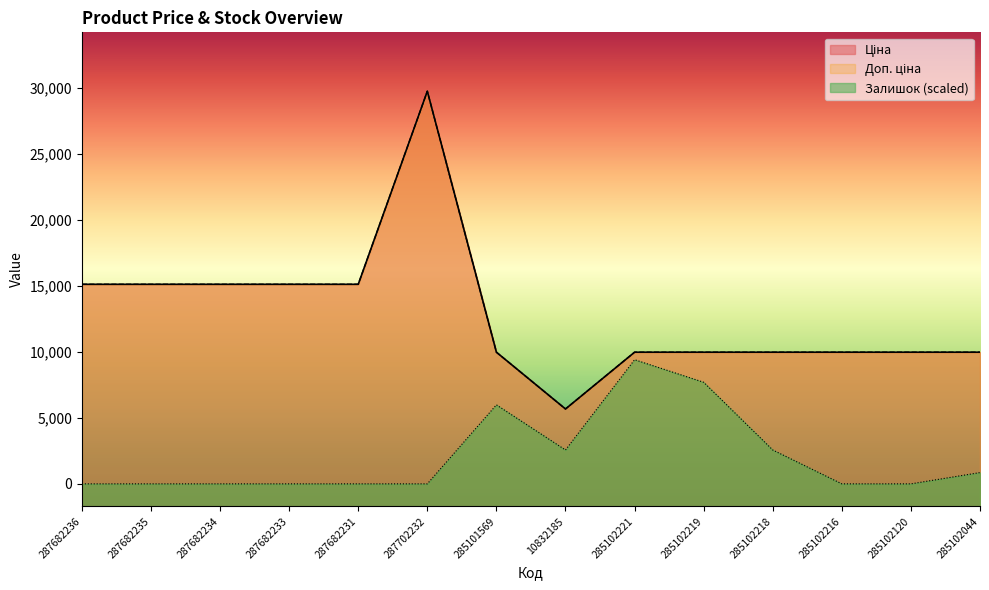

Rank the series by their maximum value, from highest to lowest.

Ціна, Доп. ціна, Залишок